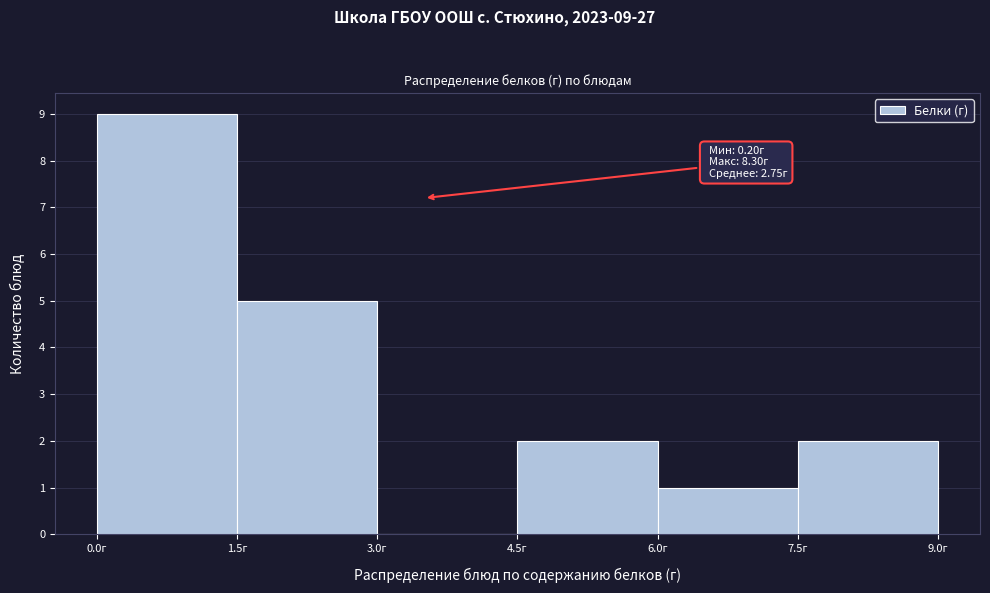

Which range on the x-axis has the tallest bar?

0.0 to 1.5